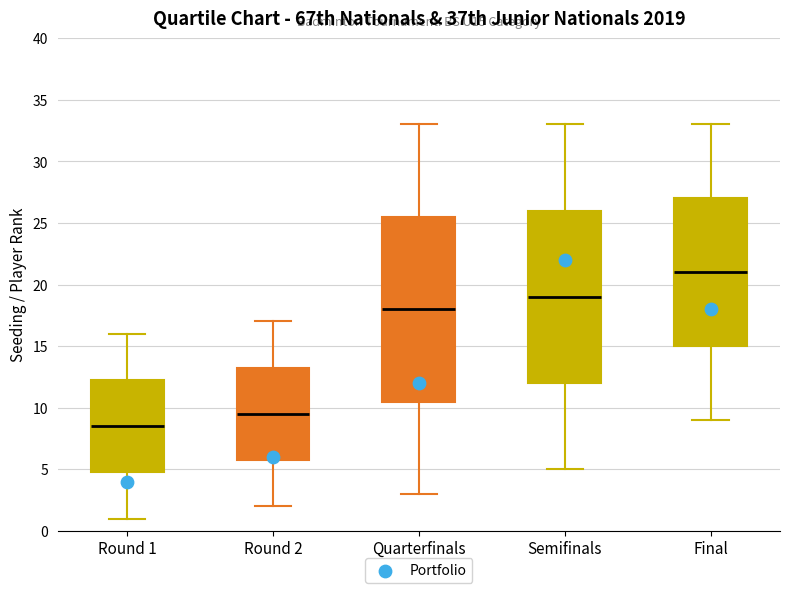

Reading left to right, transcribe this box plot: for each box, give where its median line is, the range the box spans, and where its two whiskers end, as read against the y-axis. The values are not printed on the chart, so give them approximately, as read against the axis.

Round 1: median 8.5, box 5.0 to 12.5, whiskers 1.0 to 16.0
Round 2: median 9.5, box 6.0 to 13.5, whiskers 2.0 to 17.0
Quarterfinals: median 18.0, box 10.5 to 25.5, whiskers 3.0 to 33.0
Semifinals: median 19.0, box 12.0 to 26.0, whiskers 5.0 to 33.0
Final: median 21.0, box 15.0 to 27.0, whiskers 9.0 to 33.0